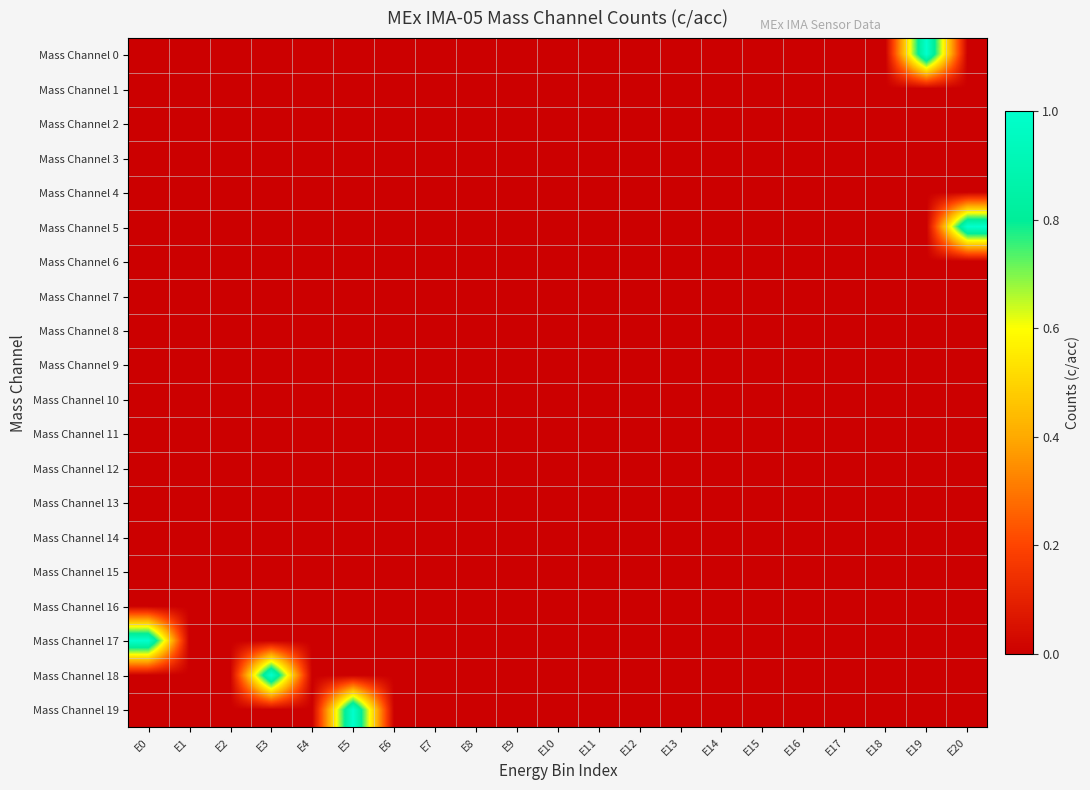

At which category is the sum across all series the highest?

E0